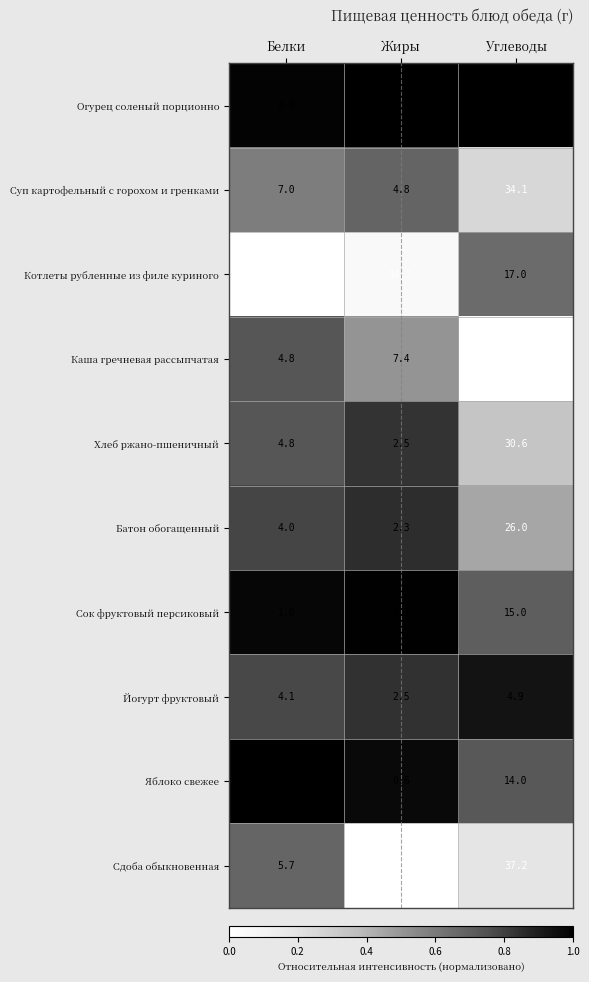

What is the sum of all Огурец соленый порционно values?

2.9